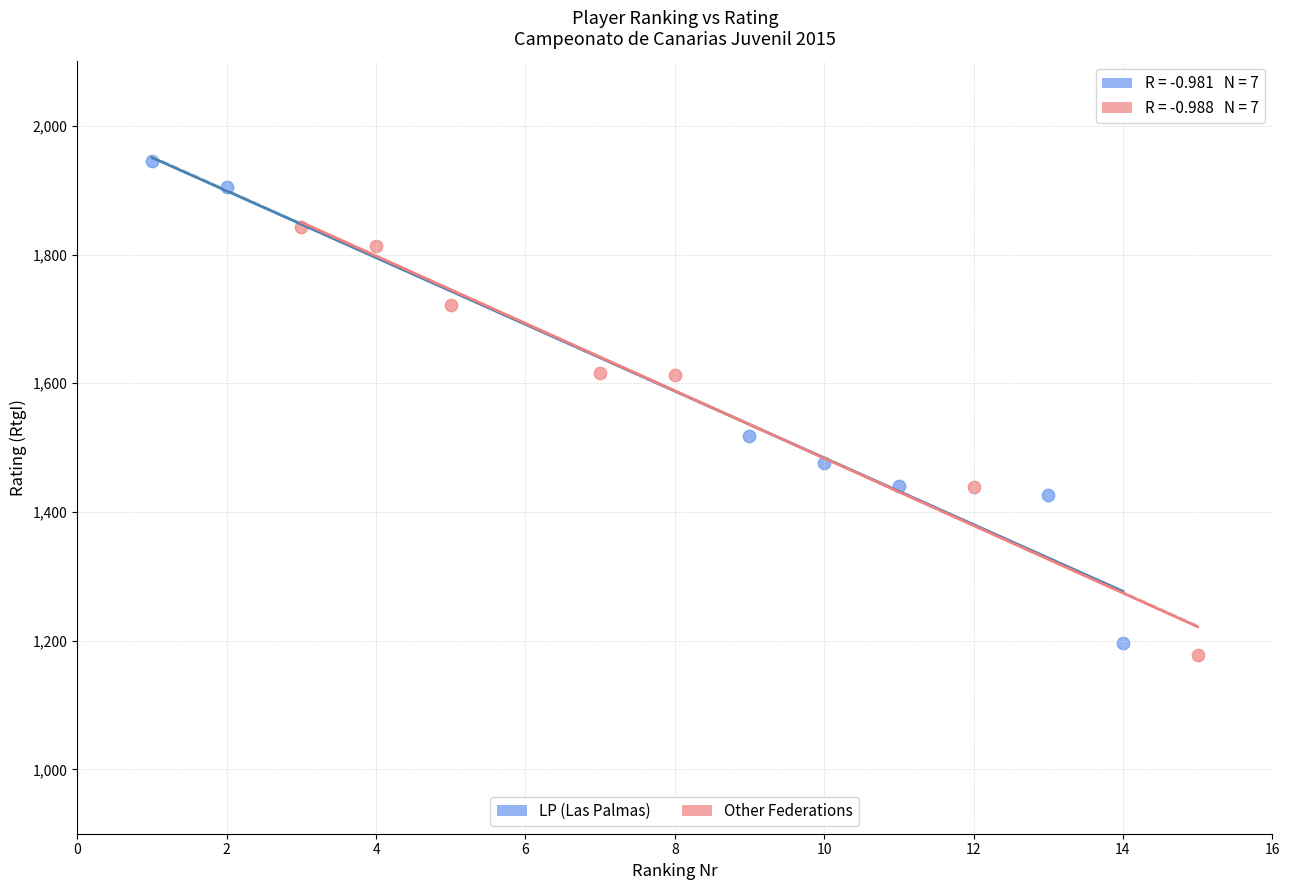

Which series reaches the maximum Y coordinate?

LP (Las Palmas)